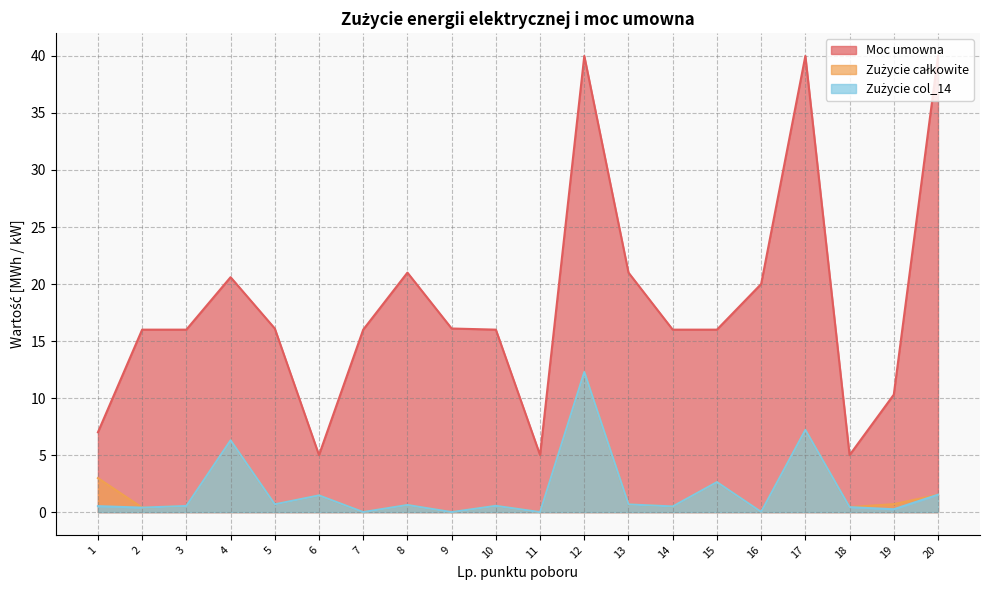

True or false: Moc umowna has more than 2 interior local peaks.

True